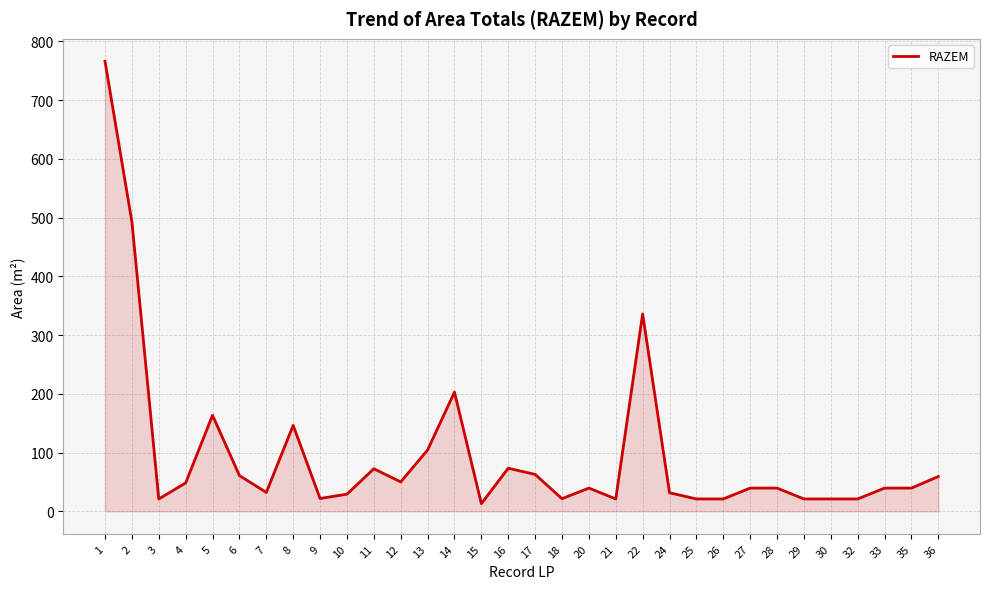

What is the sum of the values at 14 and 28?

242.6